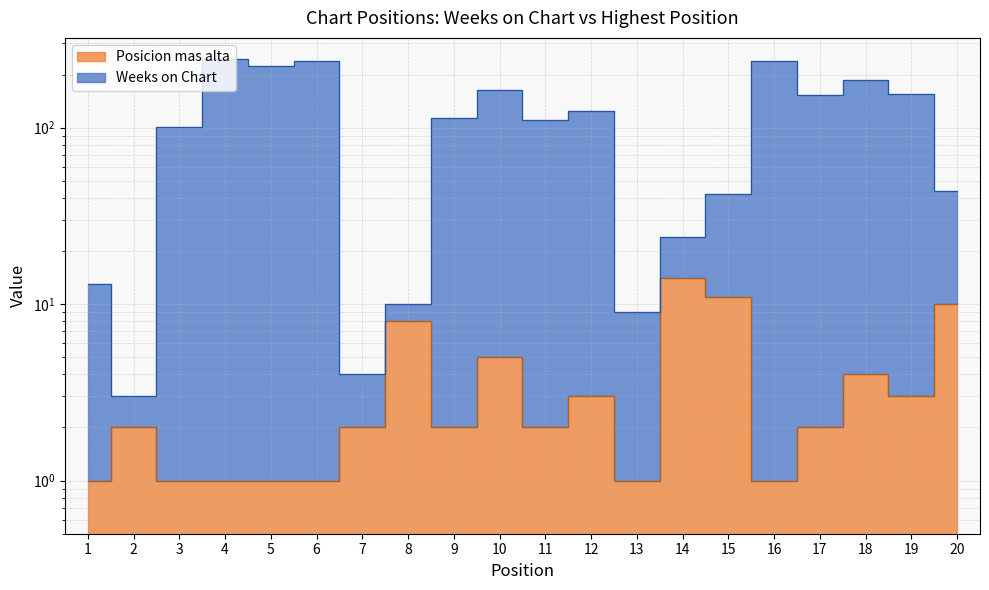

Reading left to right, transcribe all the data shown in this chart.

Weeks on Chart: 1=13	2=3	3=101	4=245	5=223	6=240	7=4	8=10	9=113	10=164	11=111	12=124	13=9	14=24	15=42	16=240	17=154	18=187	19=155	20=44
Posicion mas alta: 1=1	2=2	3=1	4=1	5=1	6=1	7=2	8=8	9=2	10=5	11=2	12=3	13=1	14=14	15=11	16=1	17=2	18=4	19=3	20=10